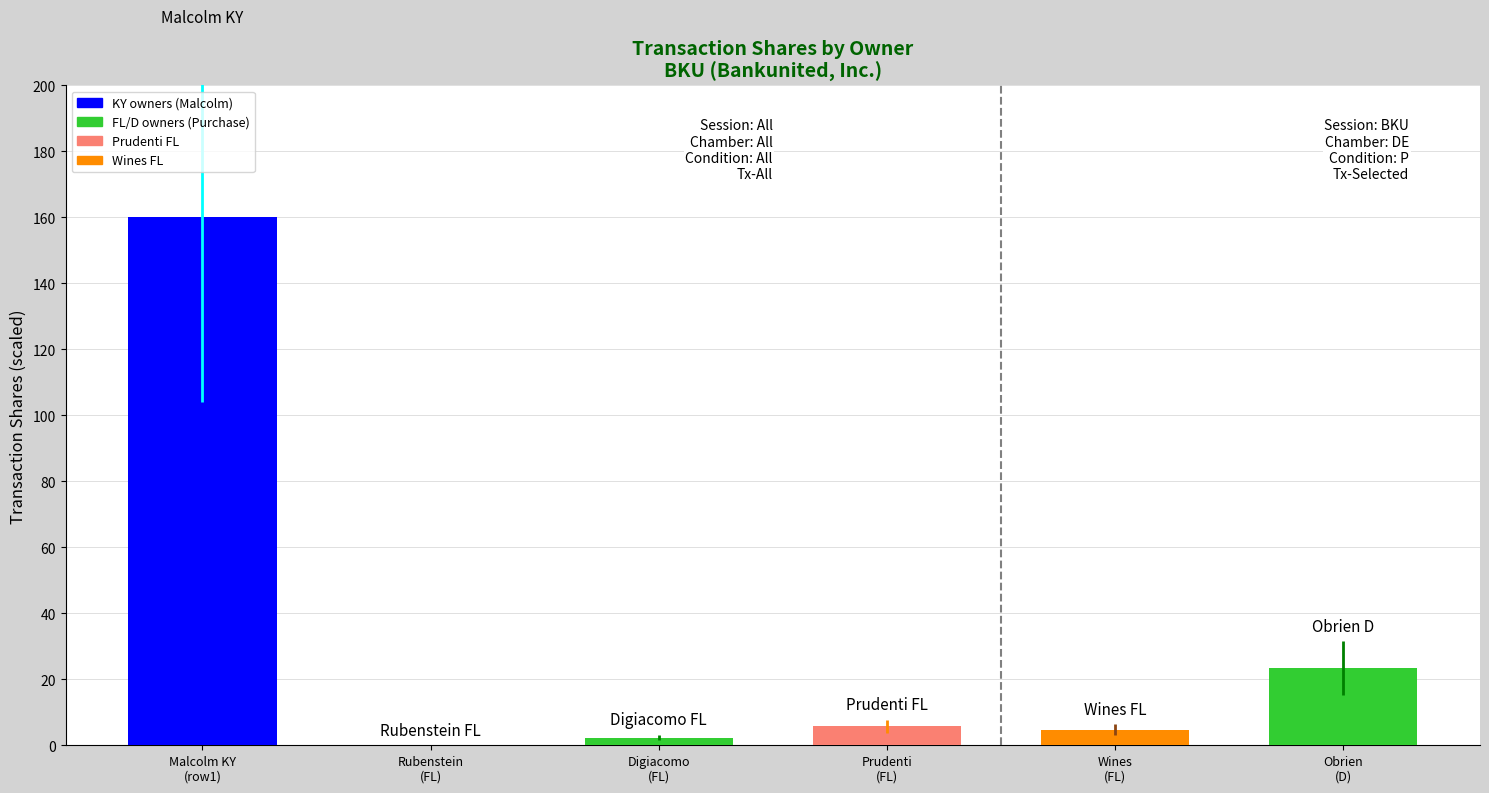

How many values exceed 5?

3